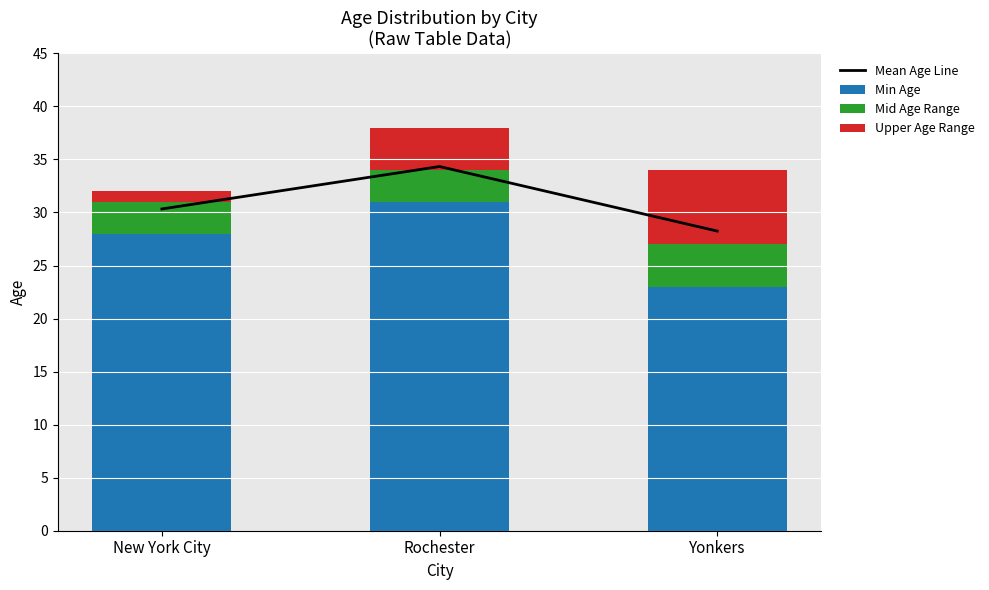

What is the label of the 2nd bar from the right?

Rochester